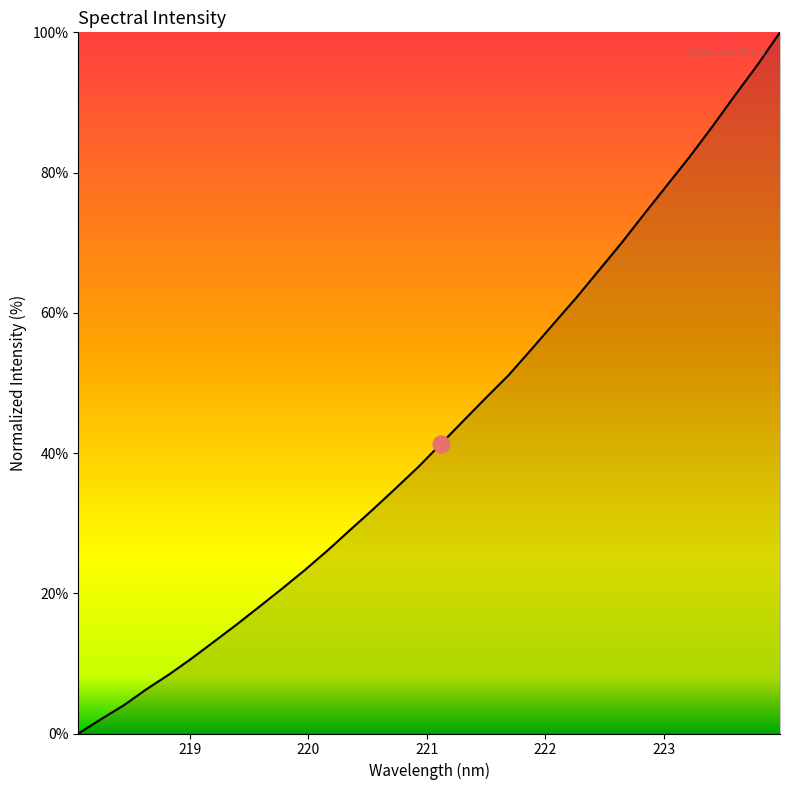

Is this an area chart (filled region under the line)?

No